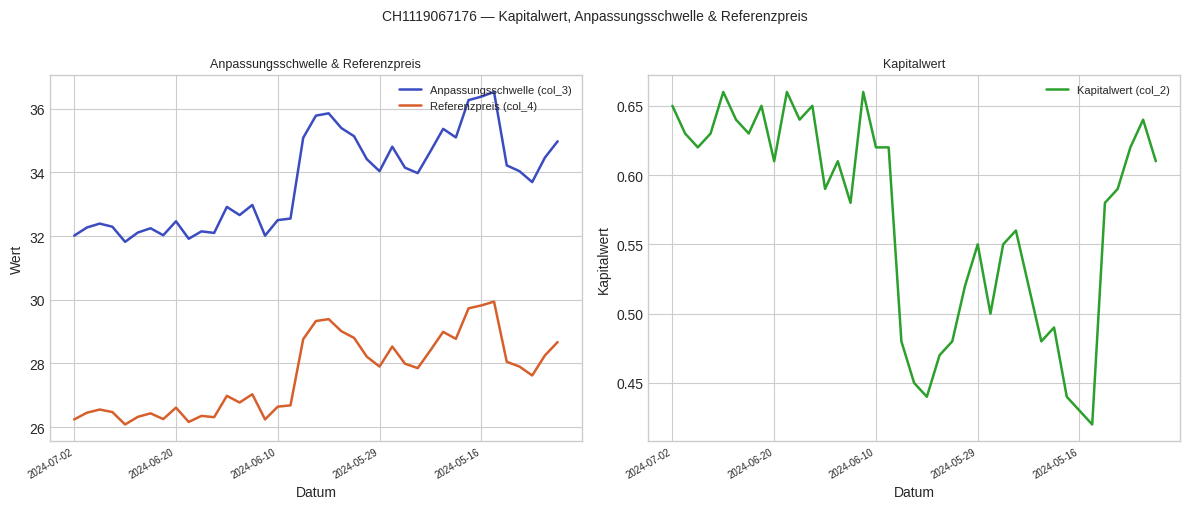

Which category has the highest value across all series?

33